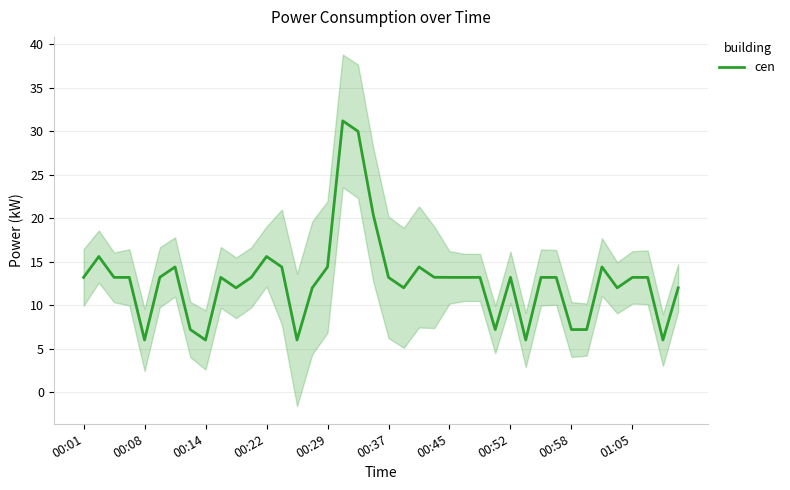

Does the chart have visible grid lines?

Yes